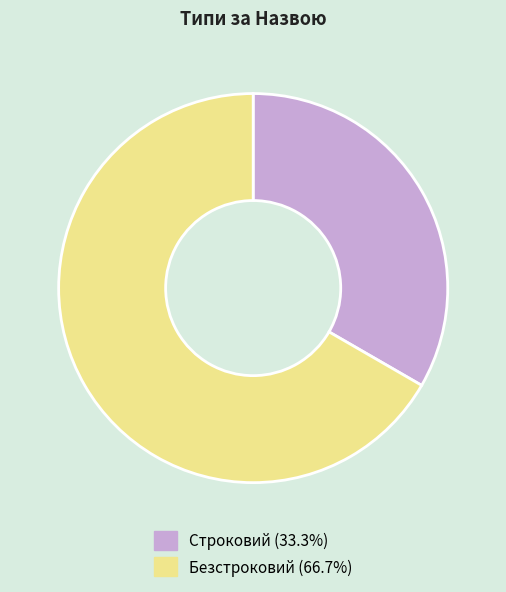

True or false: Безстроковий accounts for 67% of the total.

True